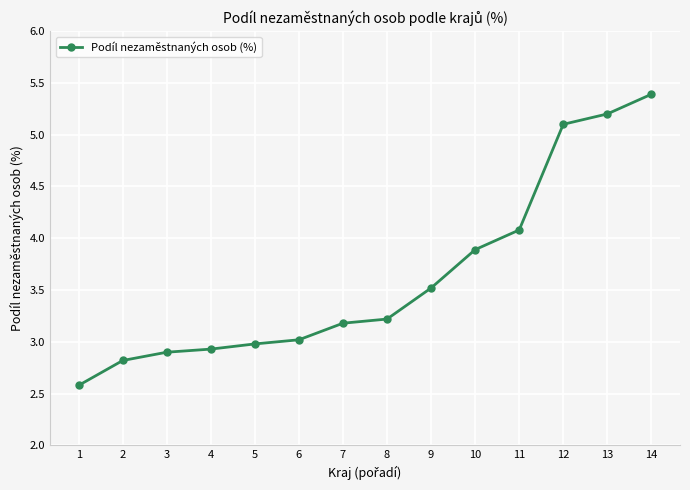

How many lines are shown in the chart?

1